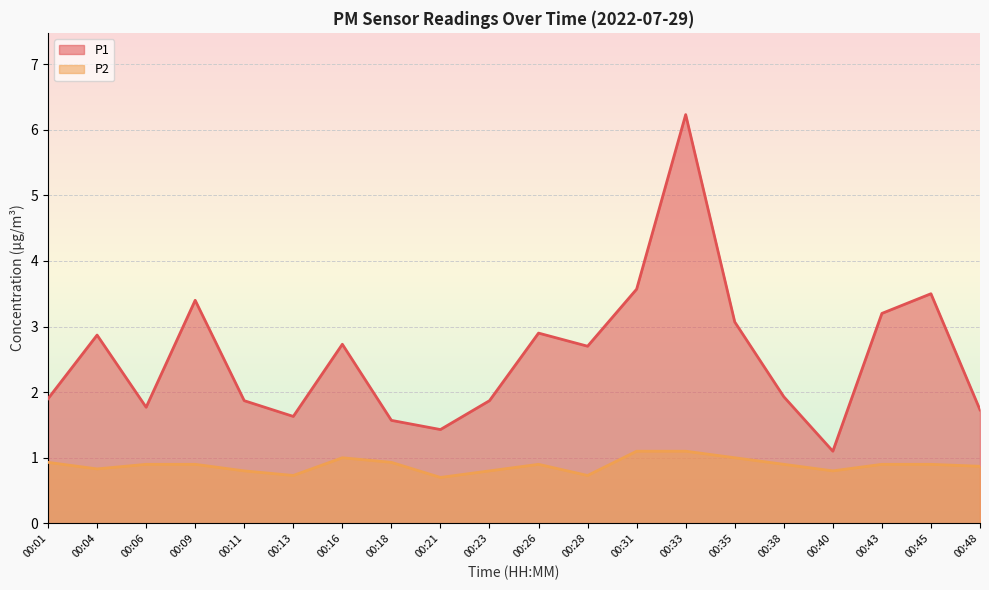

What is the spread (max minus min) of values at 00:31?

2.5